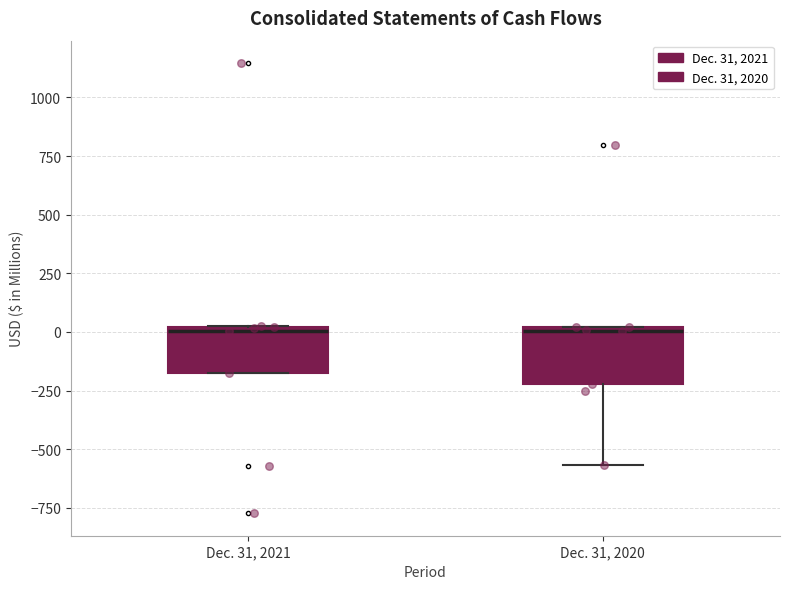

Reading left to right, transcribe this box plot: for each box, give where its median line is, the range the box spans, and where its two whiskers end, as read against the y-axis. The values are not printed on the chart, so give them approximately, as read against the axis.

Dec. 31, 2021: median 0, box -150 to 0, whiskers -150 to 0
Dec. 31, 2020: median 0 (just below the box's upper edge), box -200 to 0, whiskers -550 to 0